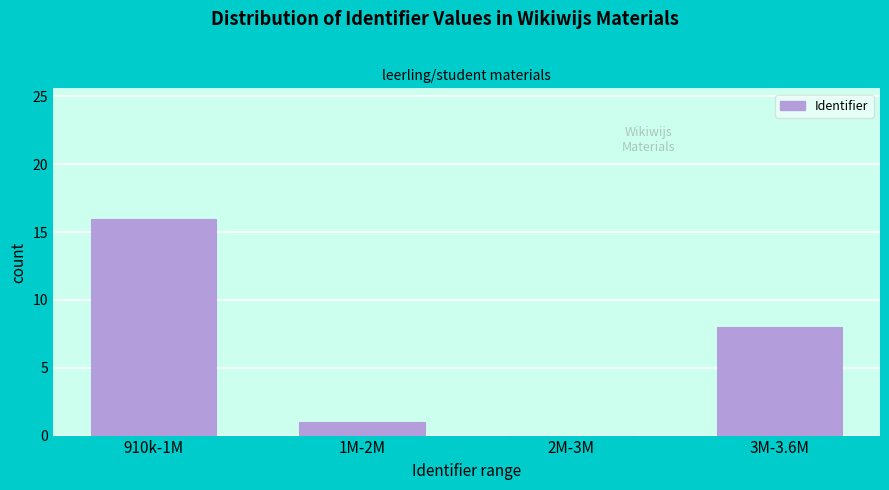

Reading left to right, list all the values displayed in this chart.

910k-1M=16	1M-2M=1	2M-3M=0	3M-3.6M=8